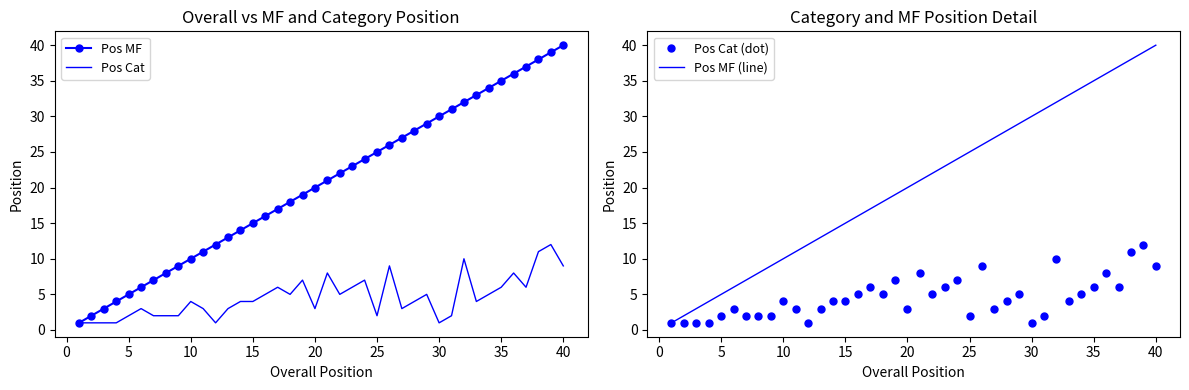

How many lines are shown in the chart?

4